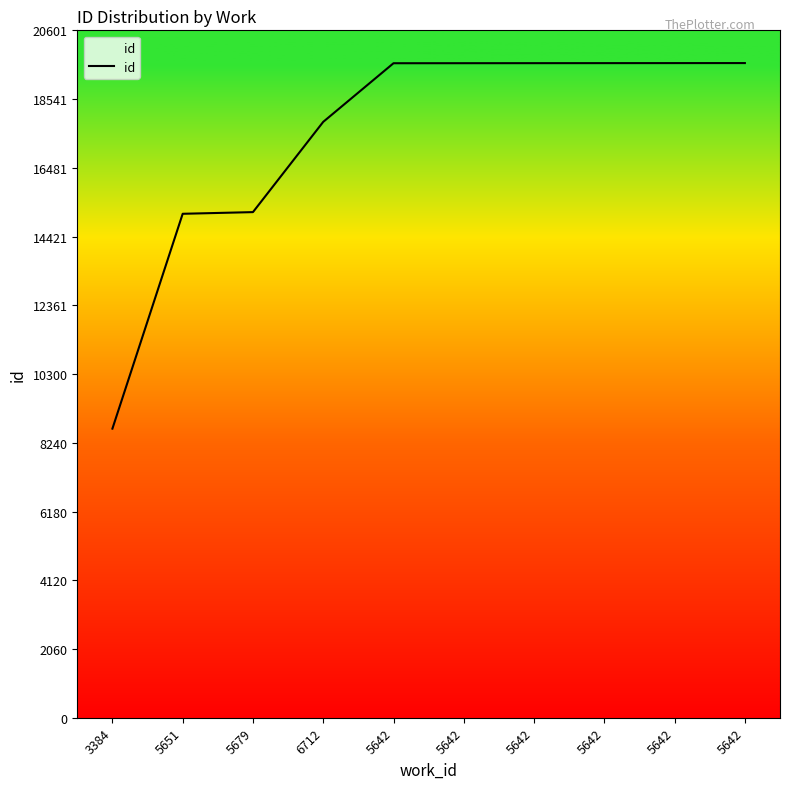

Does the chart display data point markers on the line(s)?

No